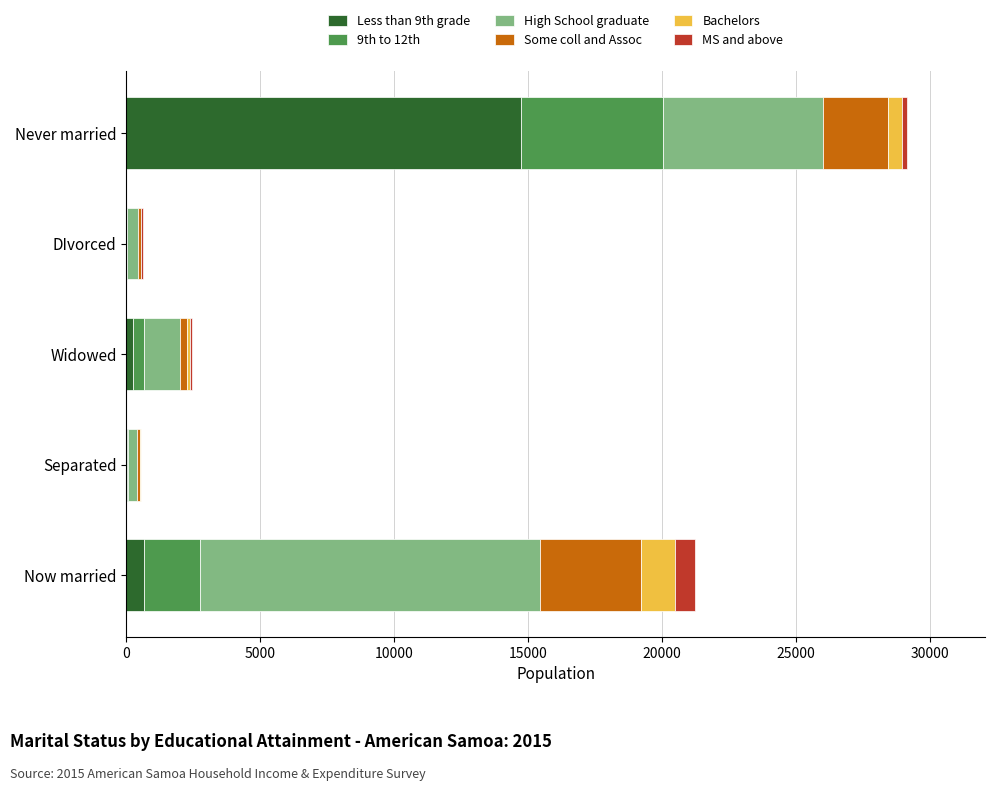

How many series are shown in this chart?

6